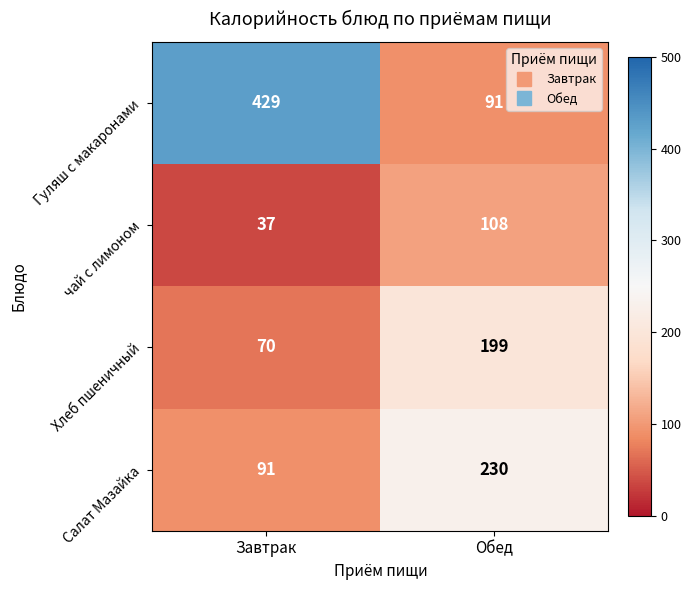

What is the smallest value displayed?

37